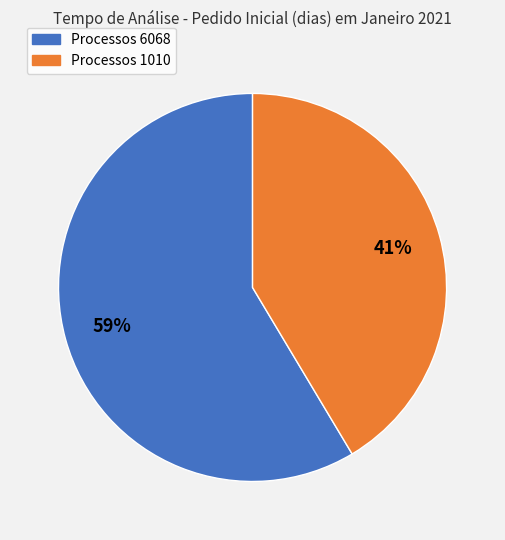

Count the number of slices in the pie.

2